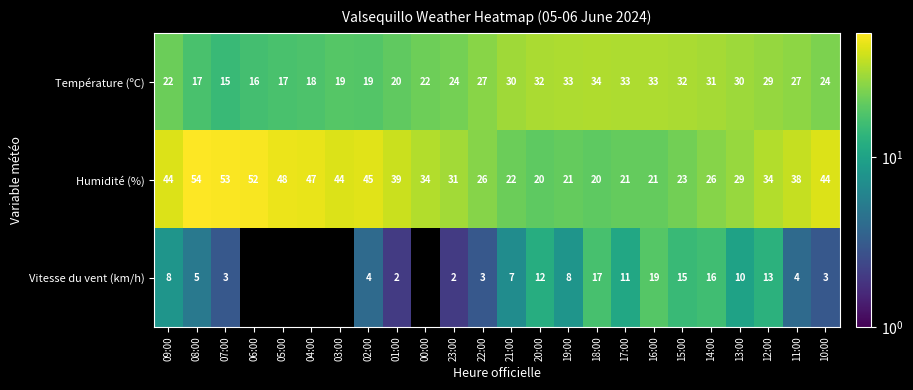

Is it true that Vitesse du vent (km/h) equals 7.4 at 14:00?

False